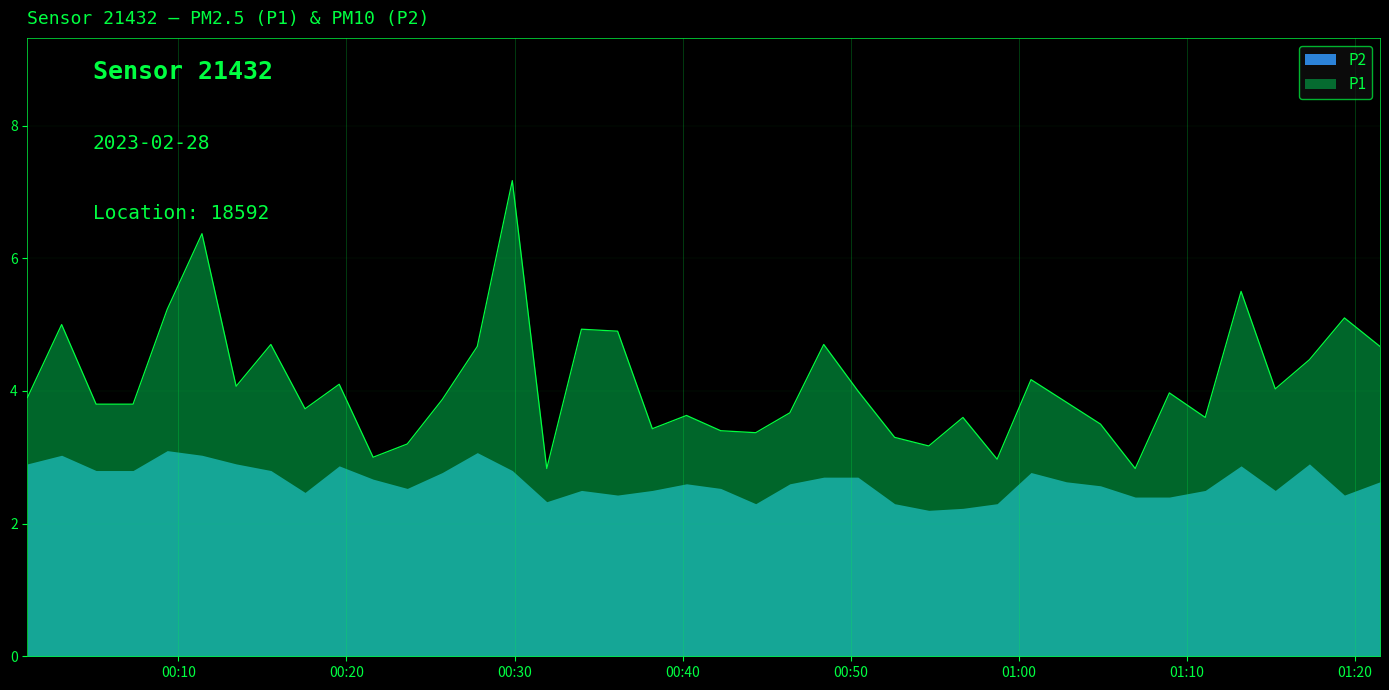

Does the chart have visible grid lines?

Yes